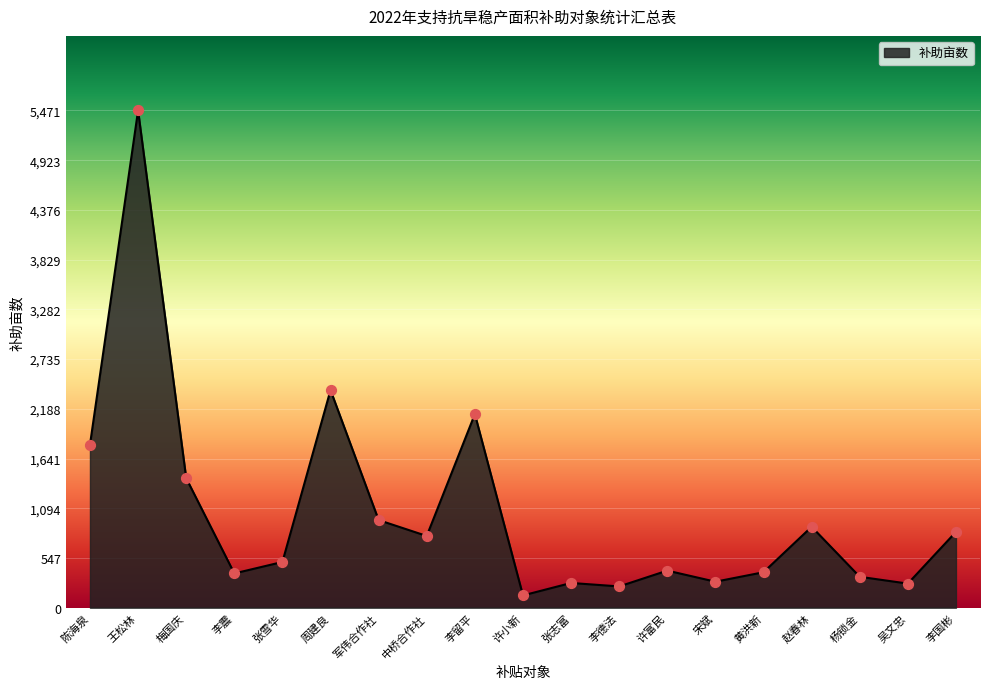

Approximately how many times larger is the value at 赵春林 compared to 梅国庆?

0.6